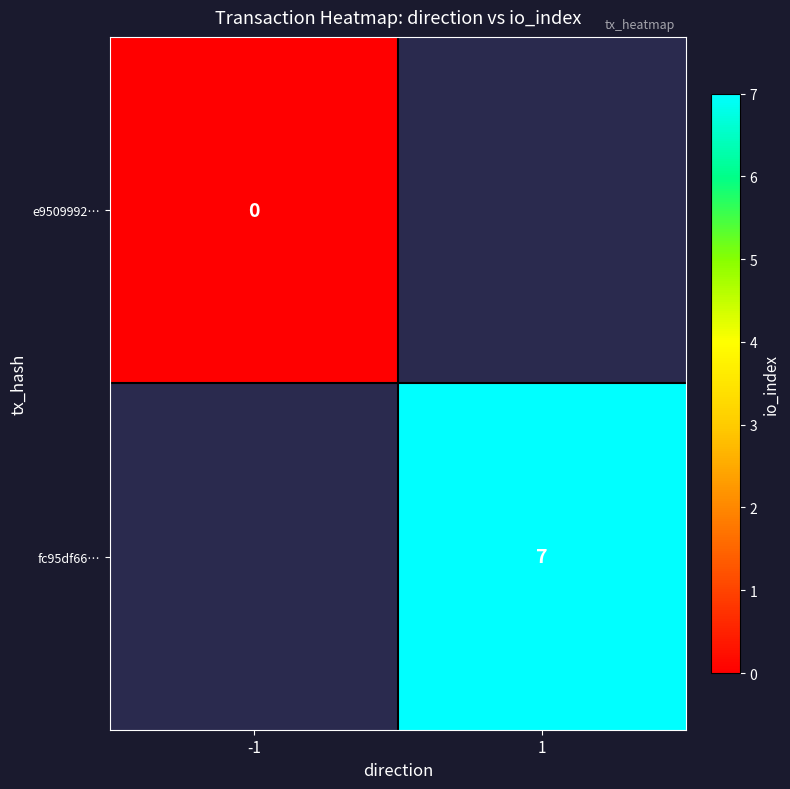

Is it true that fc95df66… equals 7 at 1?

True